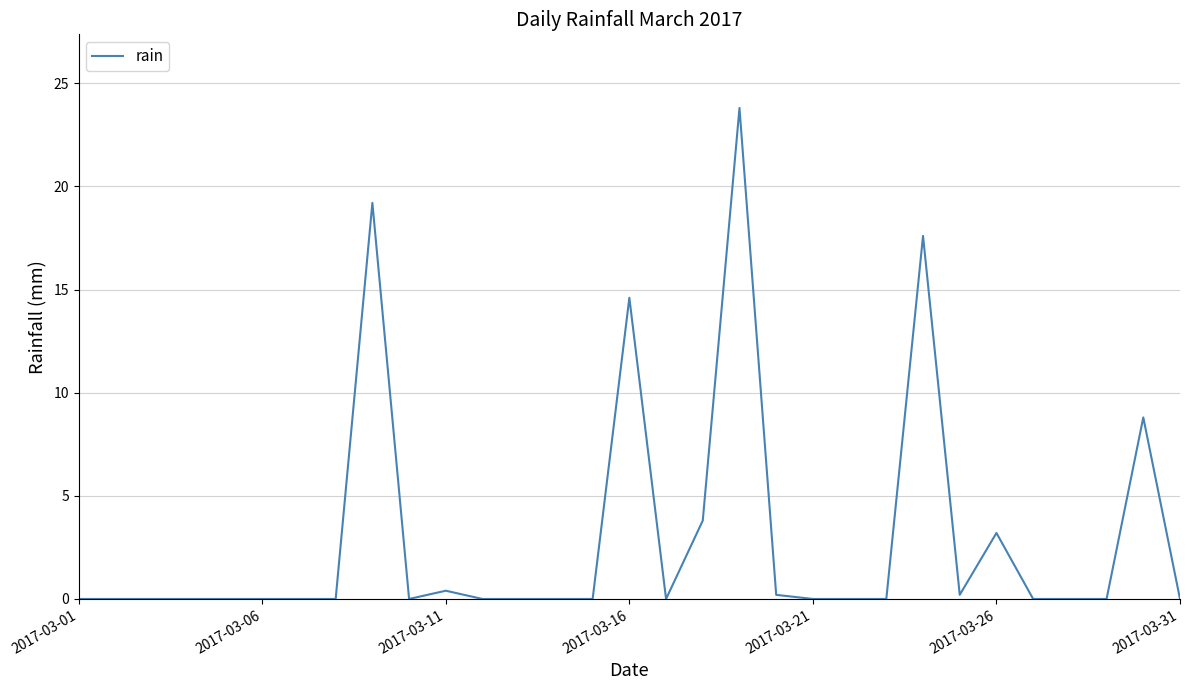

What is the difference between the maximum and minimum values?

23.8